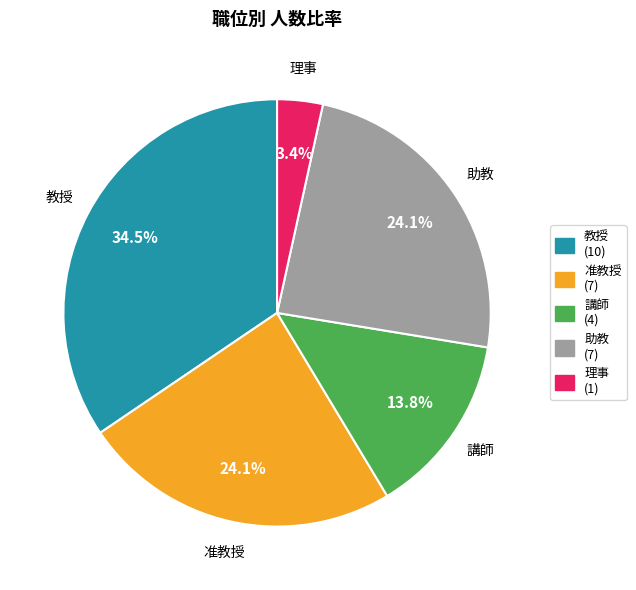

Which category has the smallest portion of the pie?

理事